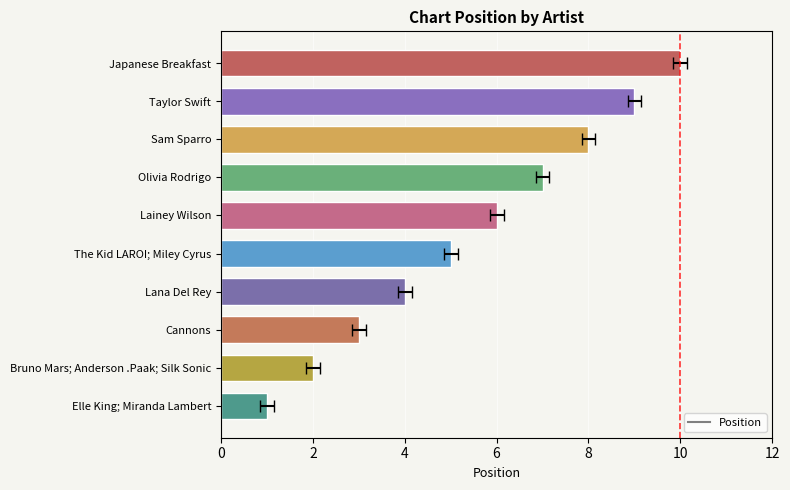

What is the value of the 9th bar from the left?

9